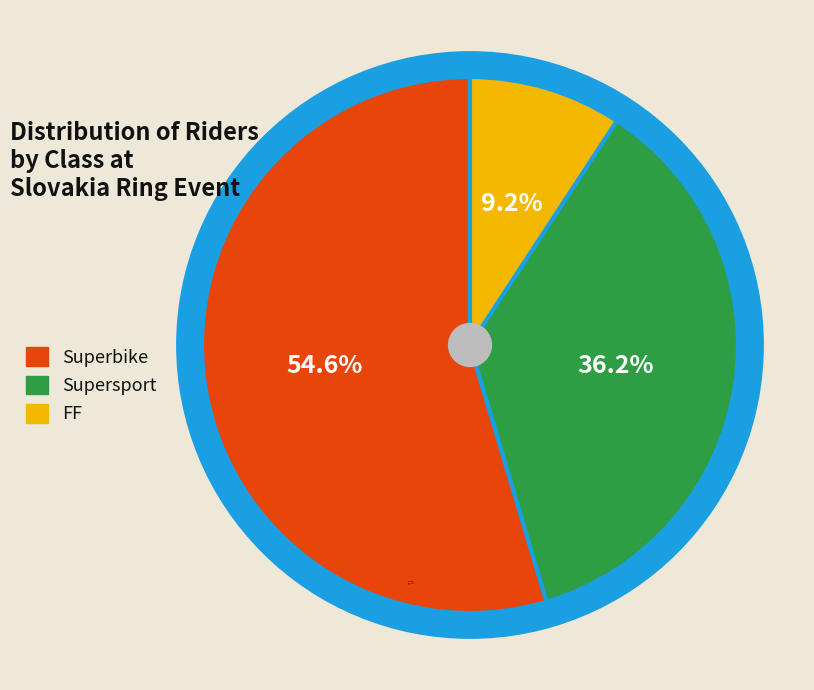

To the nearest percent, what is the difference between the largest and smallest slice percentages?

45%